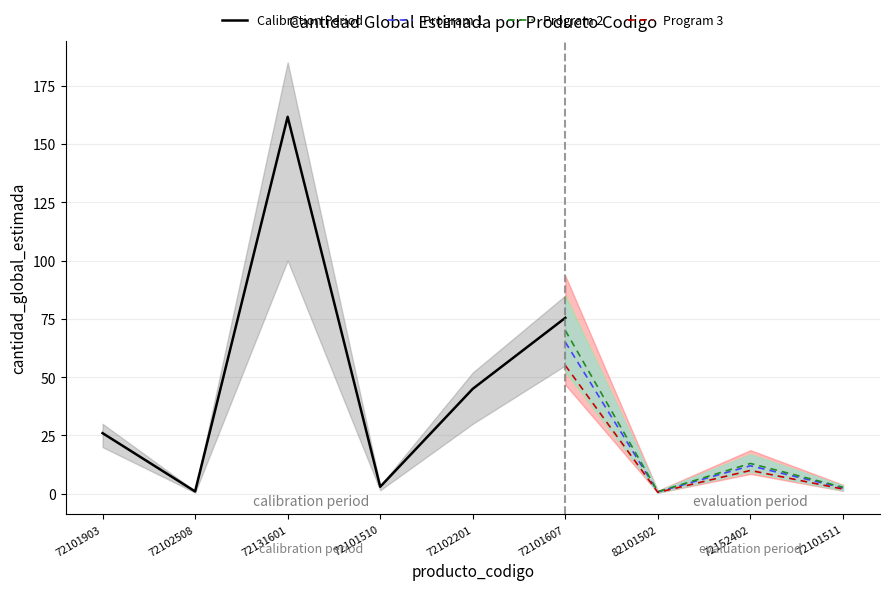

What is the difference between the second highest and minimum values in the Program 1 series?

11.2